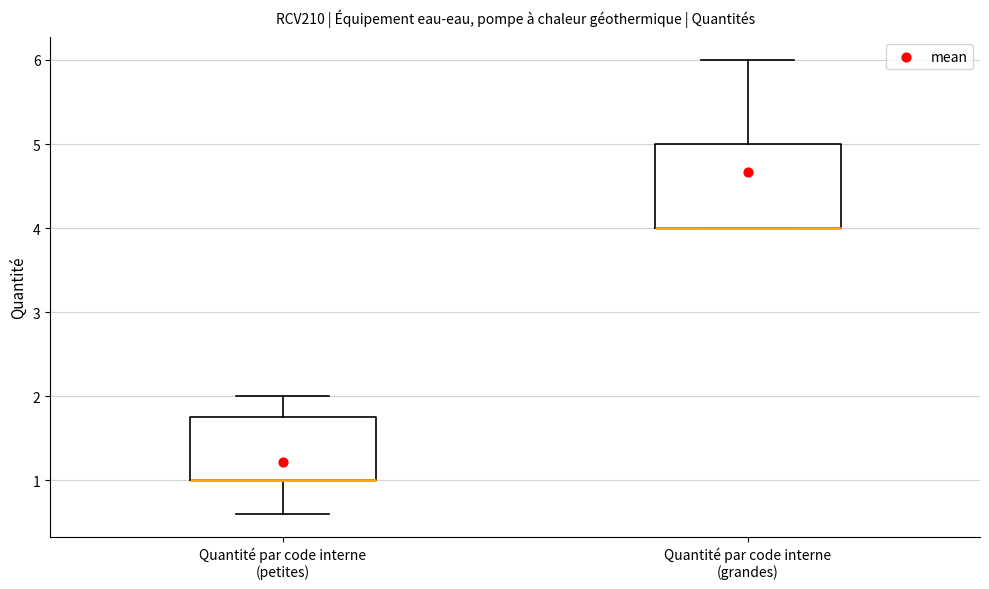

Reading left to right, read every box against the y-axis: the position of its median line, the range the box covers, and the ends of its whiskers. The values are not printed on the chart, so give them approximately, as read against the axis.

Quantité par code interne (petites): median 1.0 (drawn on the box's lower edge), box 1.0 to 1.8, whiskers 0.6 to 2.0
Quantité par code interne (grandes): median 4.0 (drawn on the box's lower edge), box 4.0 to 5.0, whiskers 4.0 to 6.0